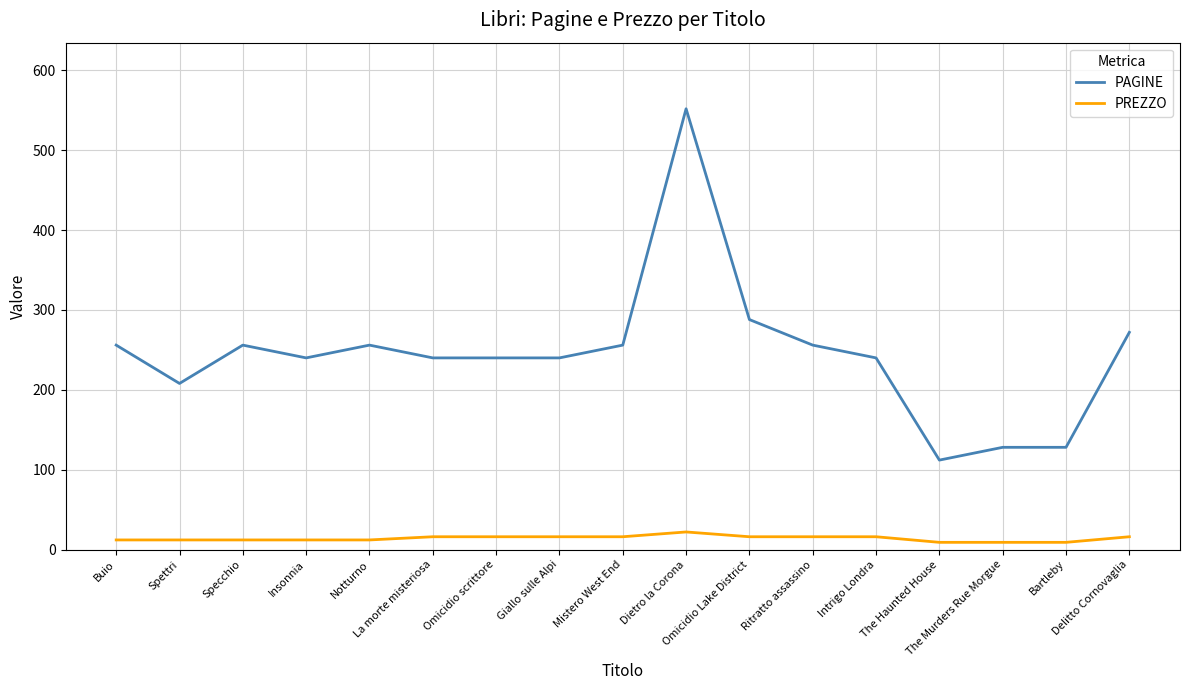

The PAGINE series shows 256 at Mistero West End. True or false?

True